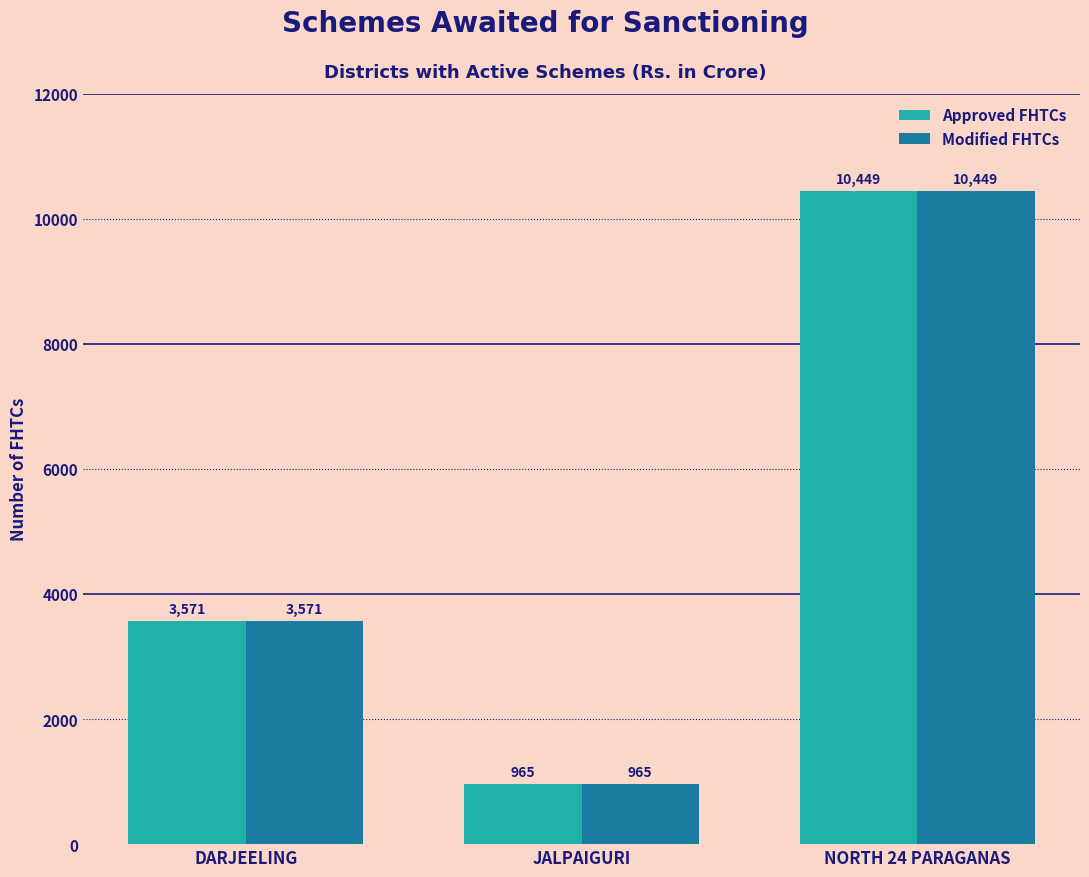

At which category is the sum across all series the highest?

NORTH 24 PARAGANAS